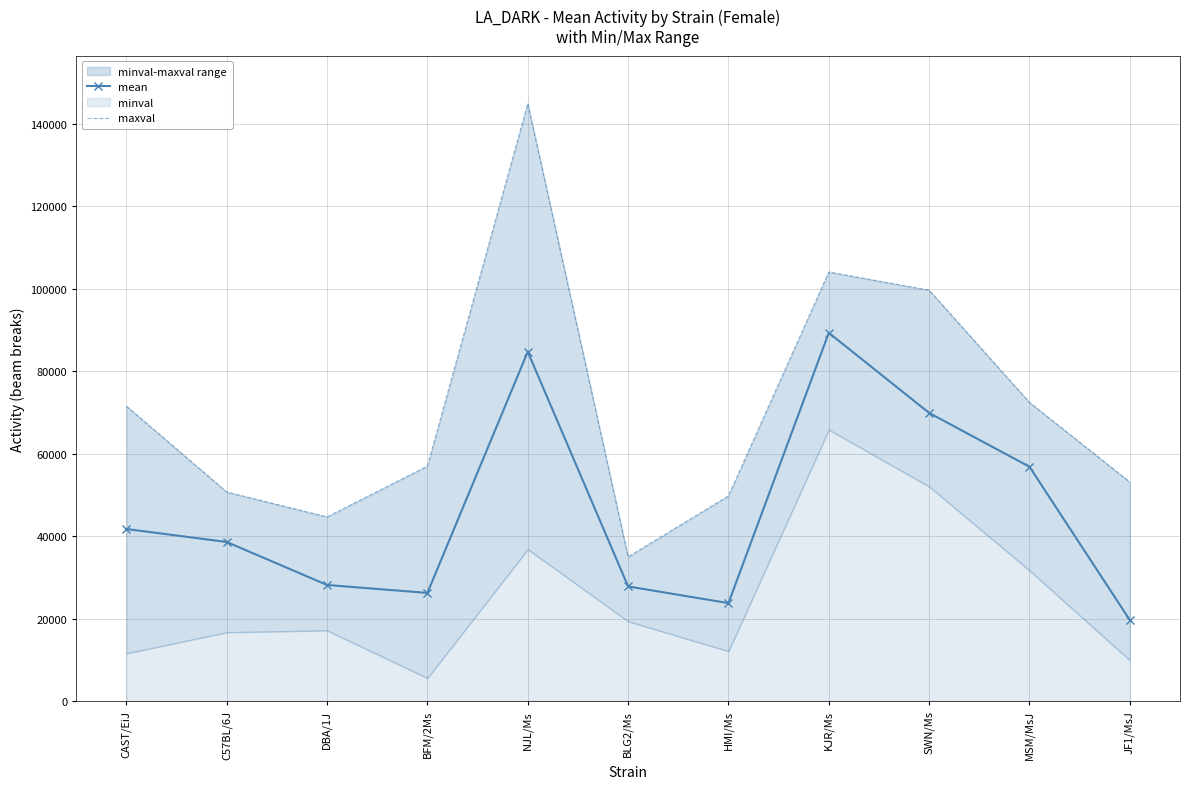

Read the mean value at JF1/MsJ, to the nearest 50.

19650